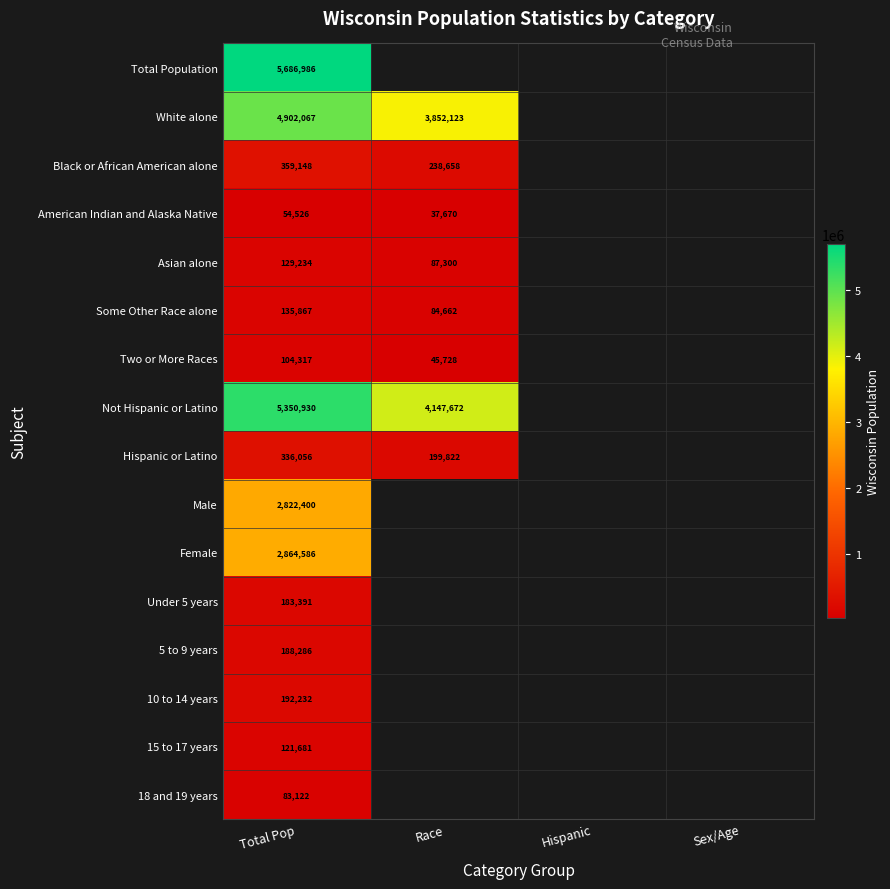

What is the smallest value displayed?

37670.0